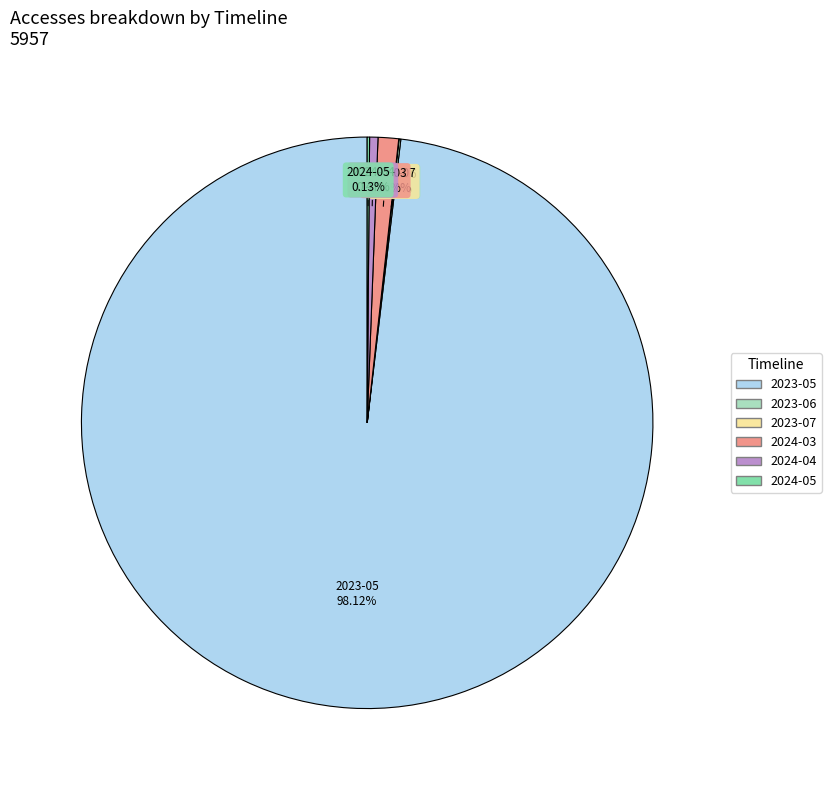

Which slice is the largest?

2023-05